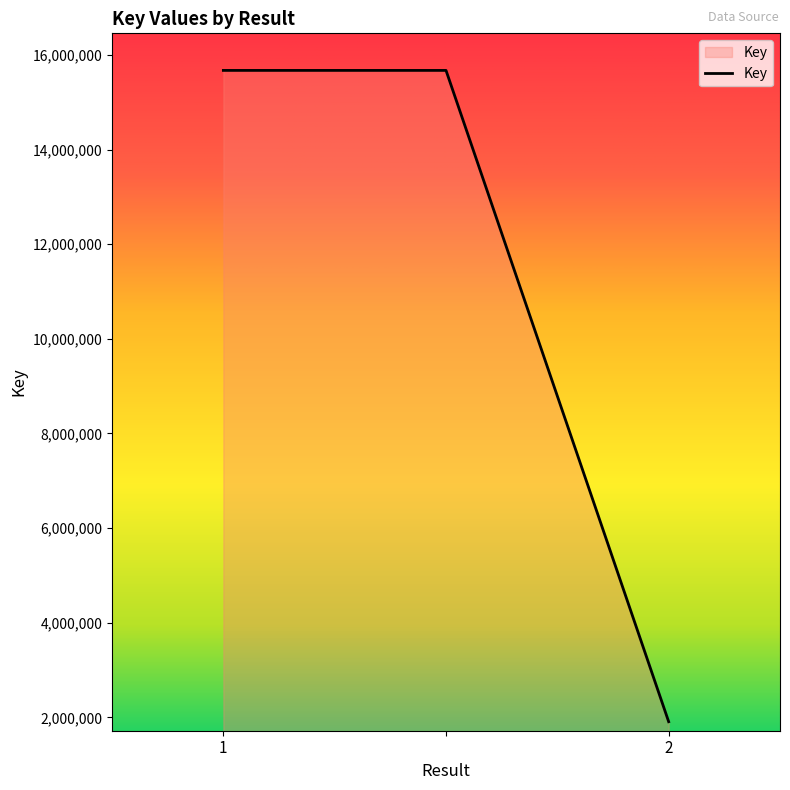

What is the sum of all values?

33258762